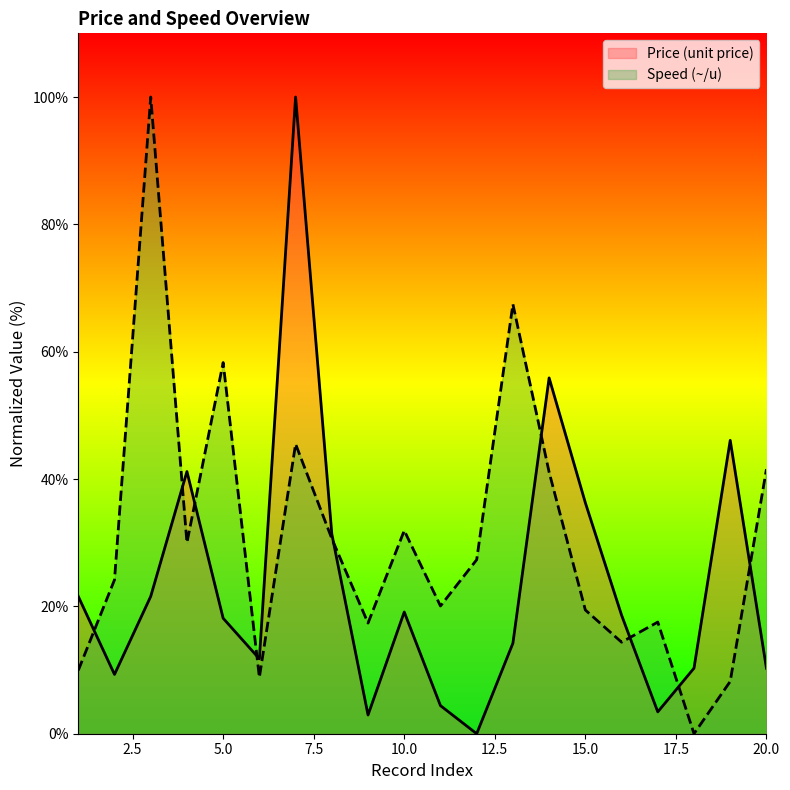

How many values in the Speed (~/u) series exceed 27?

10